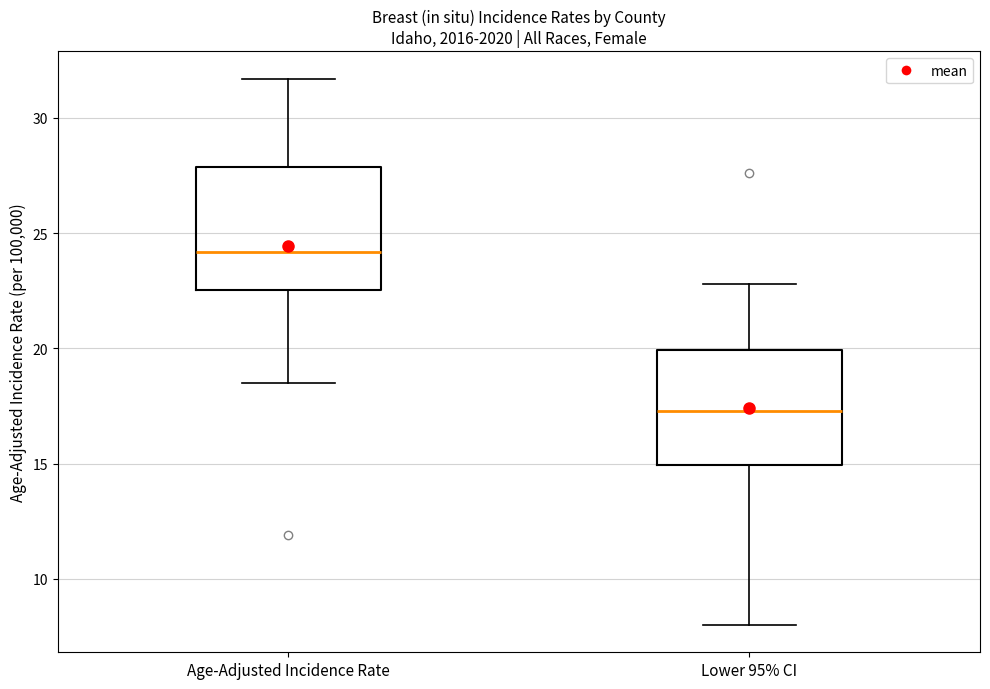

Reading left to right, transcribe this box plot: for each box, give where its median line is, the range the box spans, and where its two whiskers end, as read against the y-axis. The values are not printed on the chart, so give them approximately, as read against the axis.

Age-Adjusted Incidence Rate: median 24.0, box 22.5 to 28.0, whiskers 18.5 to 31.5
Lower 95% CI: median 17.5, box 15.0 to 20.0, whiskers 8.0 to 23.0